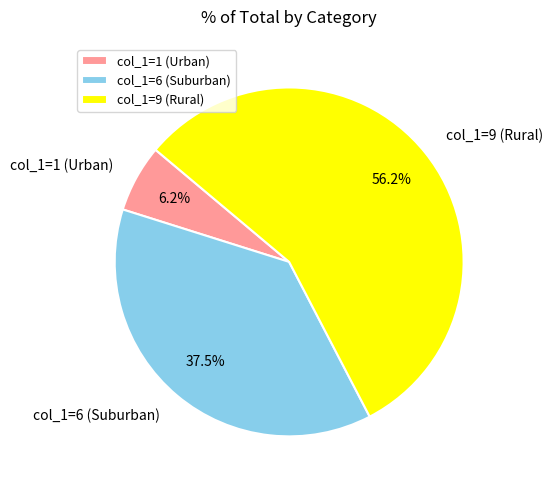

Does any single category account for the majority?

Yes